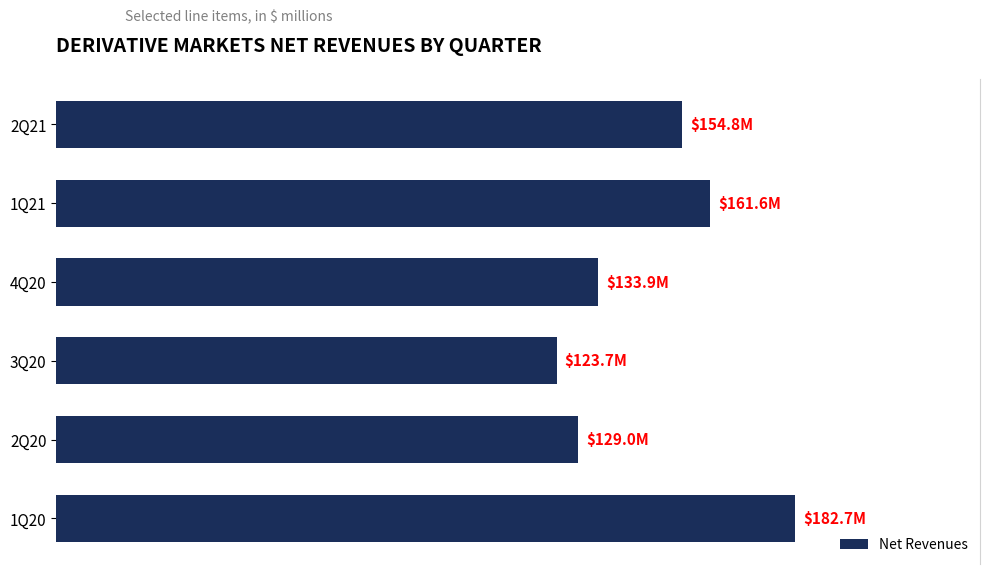

Does the chart contain any negative values?

No